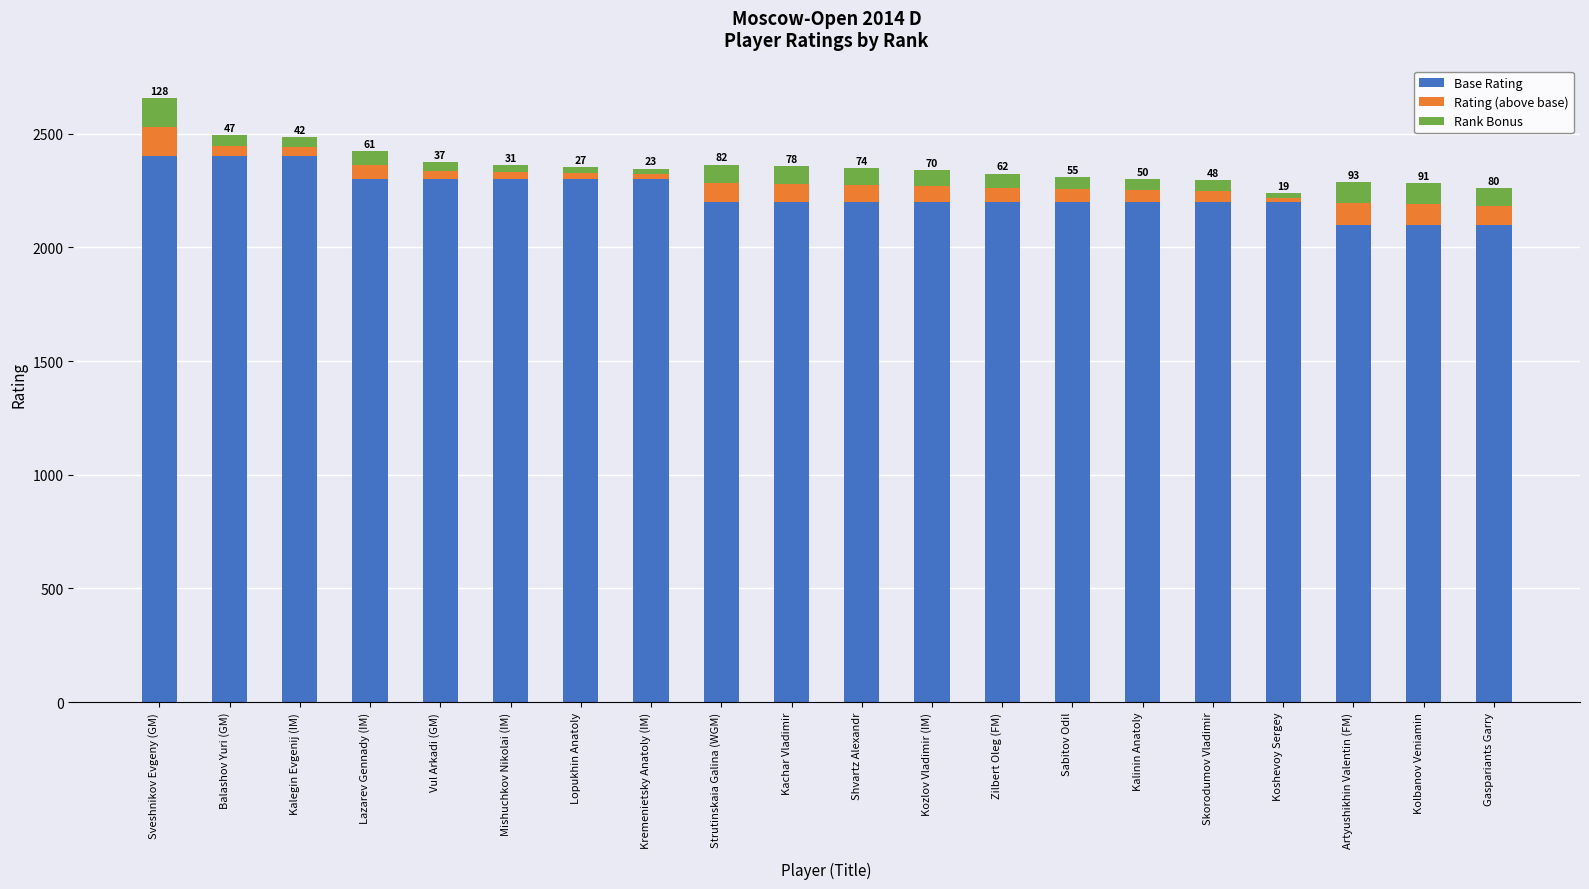

Count the Base Rating values in the range 2200 to 2300.

14